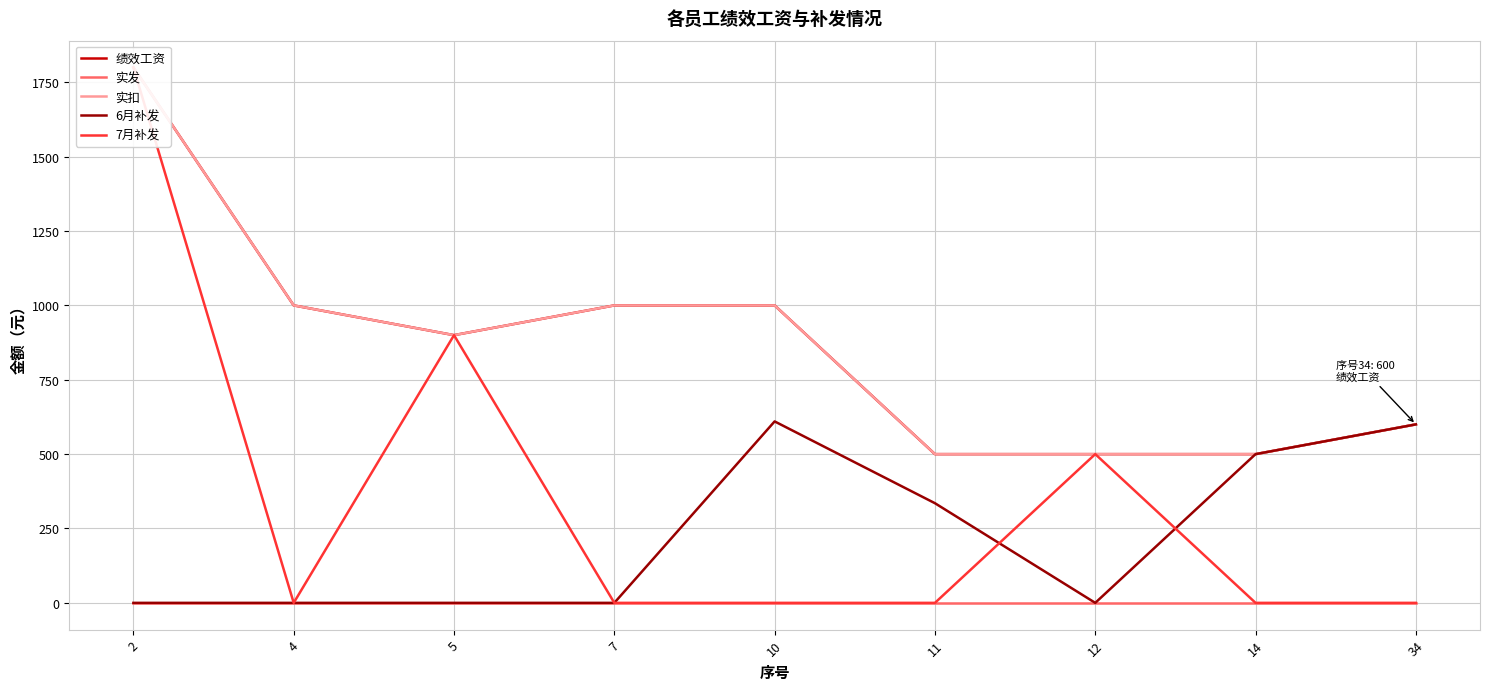

Rank the series at 5 from lowest to highest value.

实发, 6月补发, 绩效工资, 实扣, 7月补发